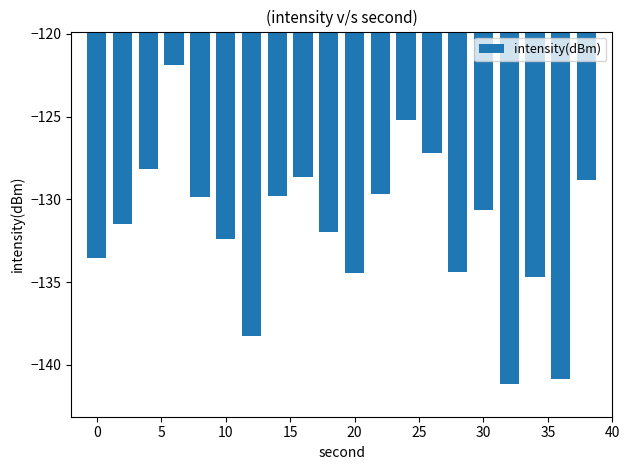

What is the value of the 4th bar from the left?

-121.9